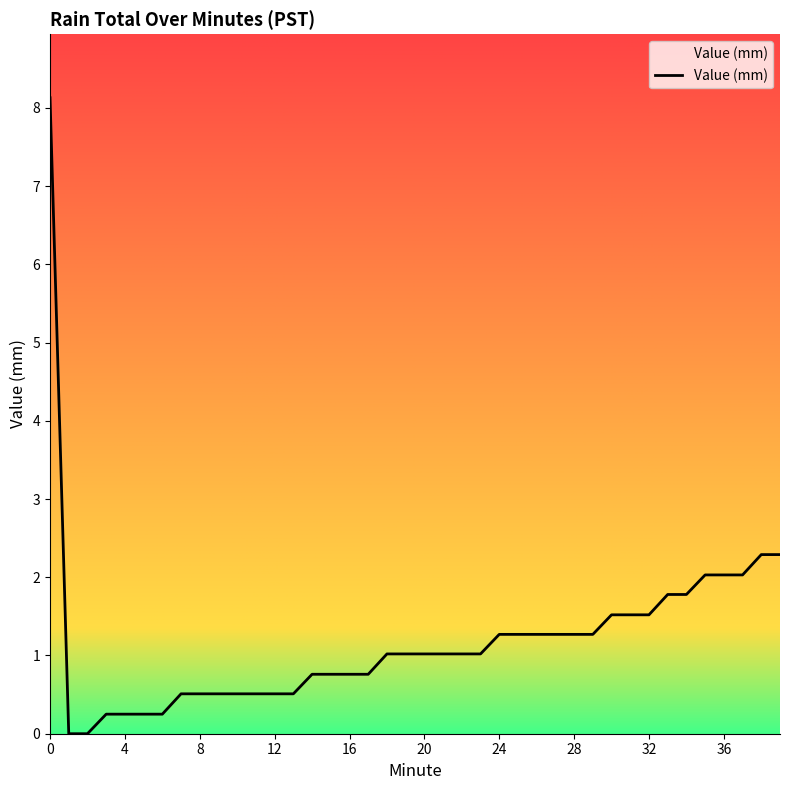

What is the greatest value displayed?

8.1